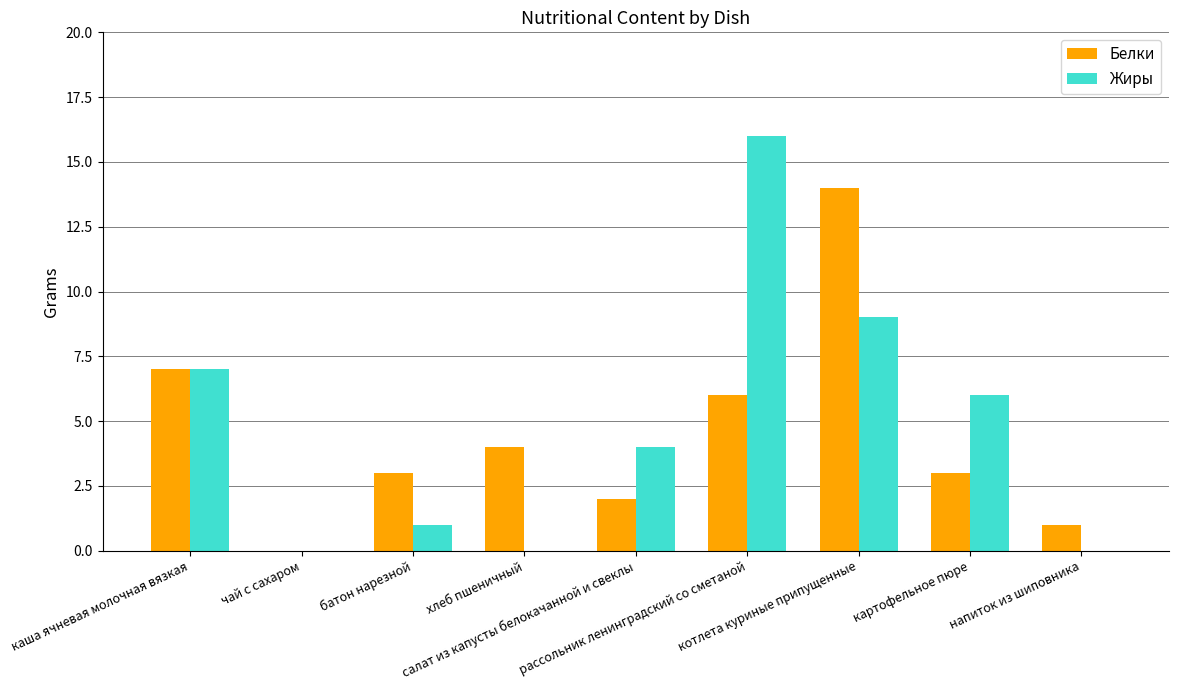

The Жиры series shows 7 at салат из капусты белокачанной и свеклы. True or false?

False